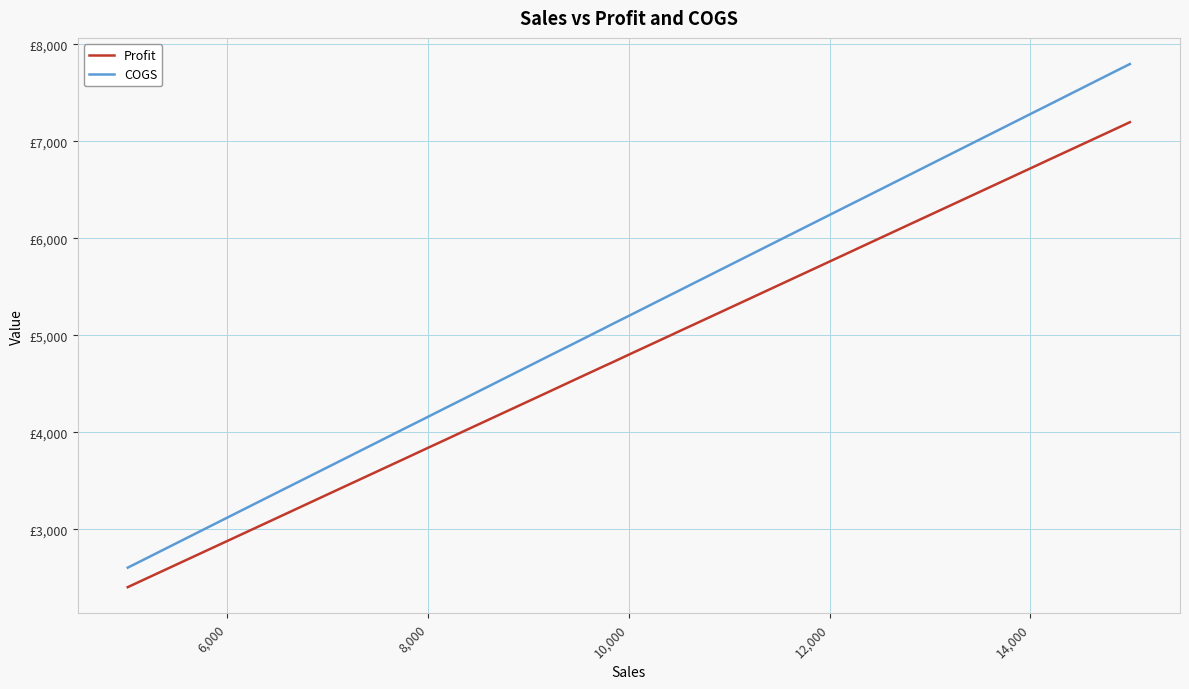

What are all the series names shown in the legend?

Profit, COGS